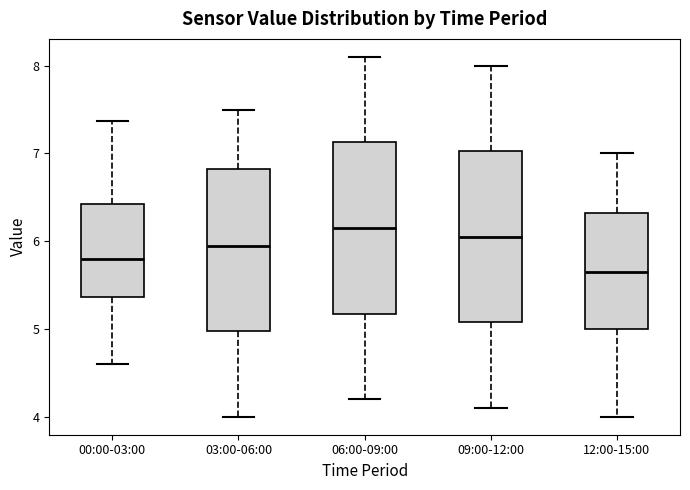

Which box's median line is the lowest?

12:00-15:00